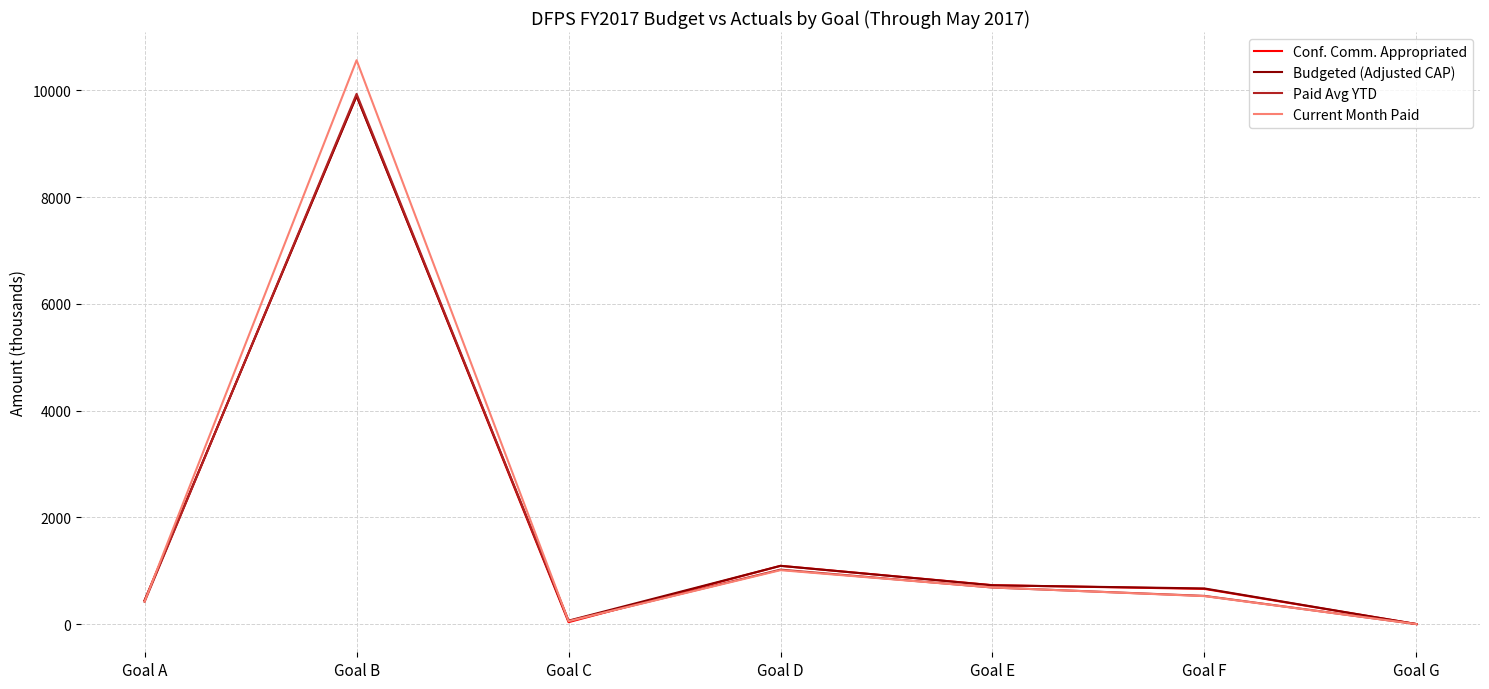

What is the greatest value displayed?

10562.4